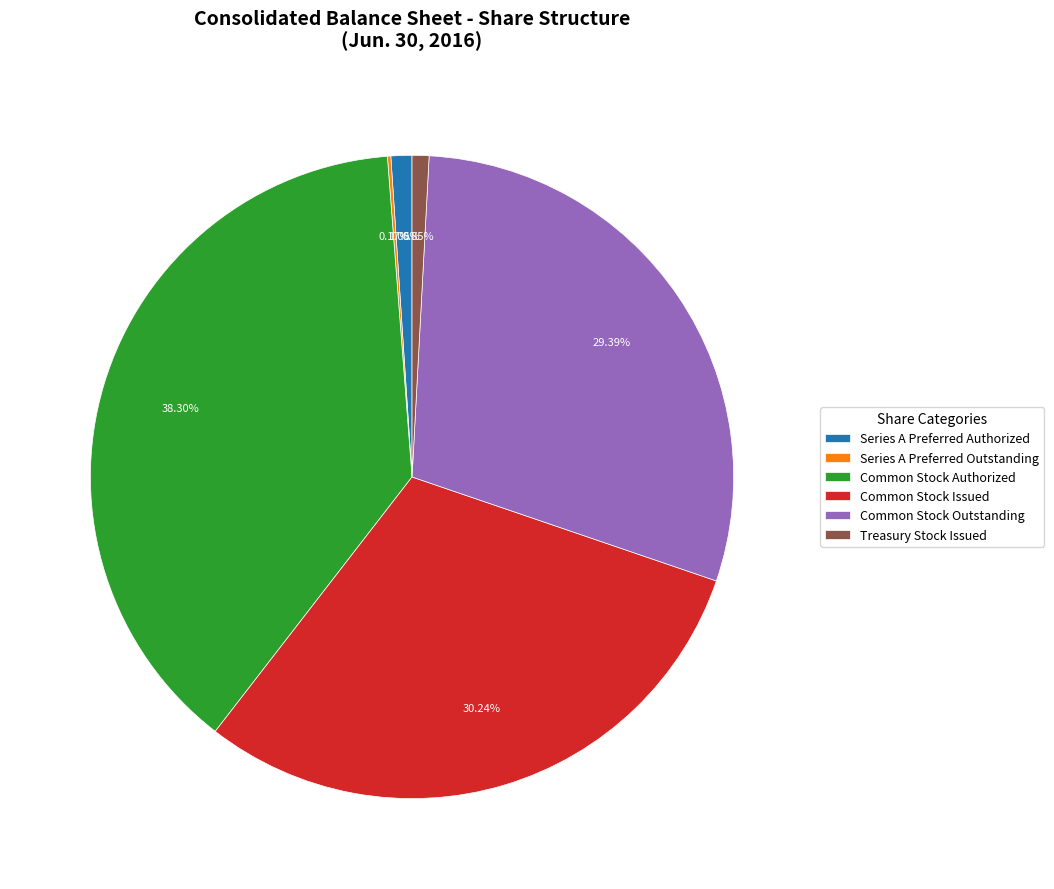

The Treasury Stock Issued slice represents 1% of the pie. True or false?

True